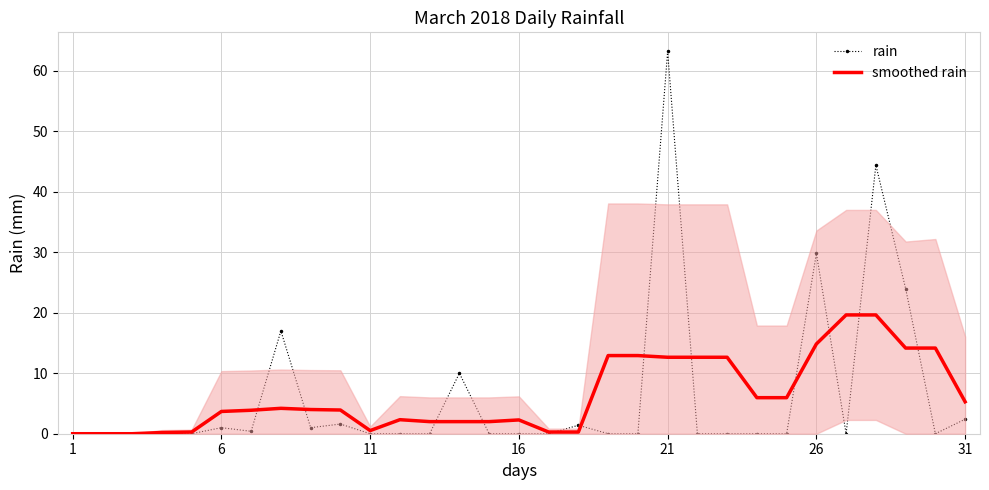

List the series in order of their overall mean, highest first.

rain, smoothed rain